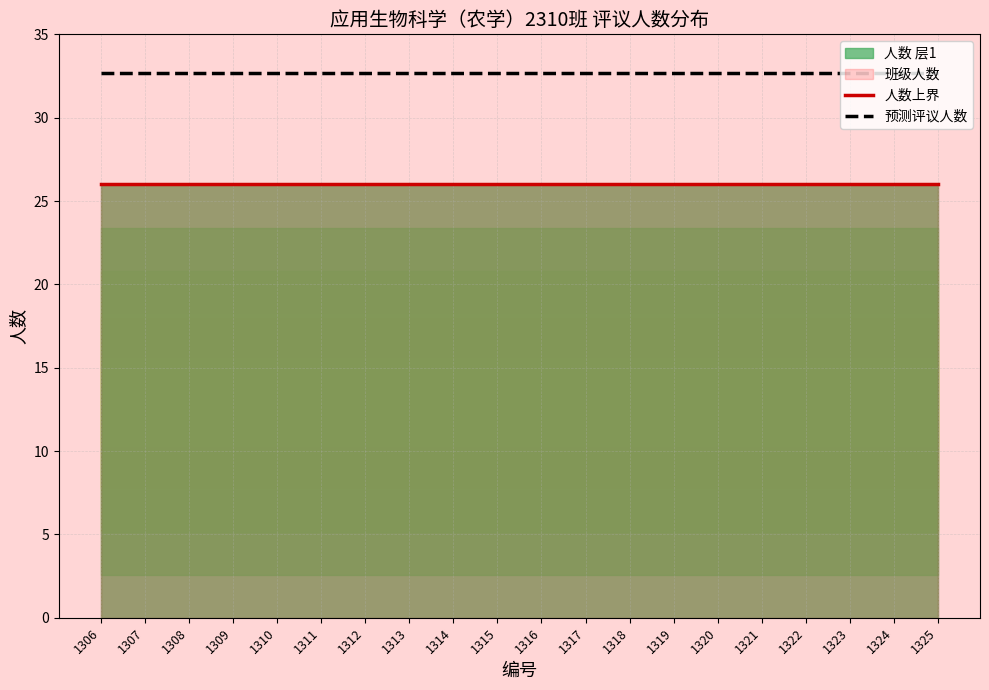

Is it true that 预测评议人数 equals 32.7 at 1316?

True